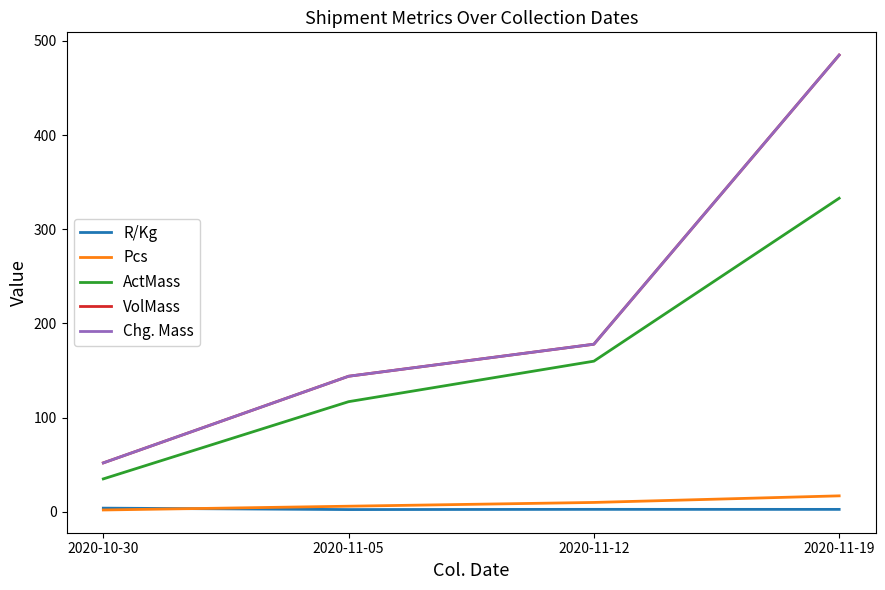

Reading left to right, transcribe all the data shown in this chart.

R/Kg: 4.0	2.4	2.7	2.6
Pcs: 2.0	6.0	10.0	17.0
ActMass: 35.0	117.0	160.0	333.0
VolMass: 52.0	144.0	178.0	485.0
Chg. Mass: 52.0	144.0	178.0	485.0